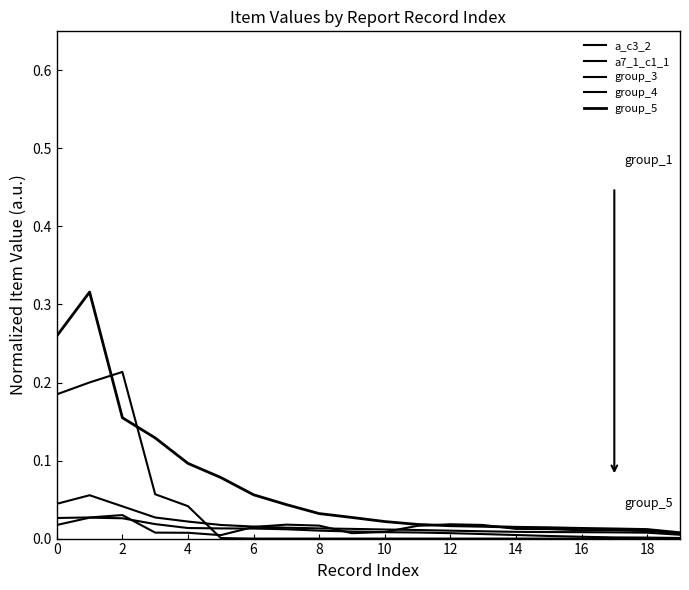

Does the chart display data point markers on the line(s)?

No